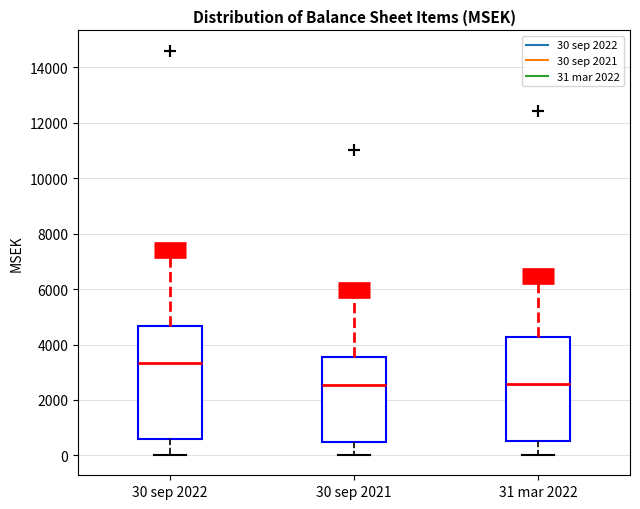

Which box is the tallest, from its lower edge to its upper edge?

30 sep 2022